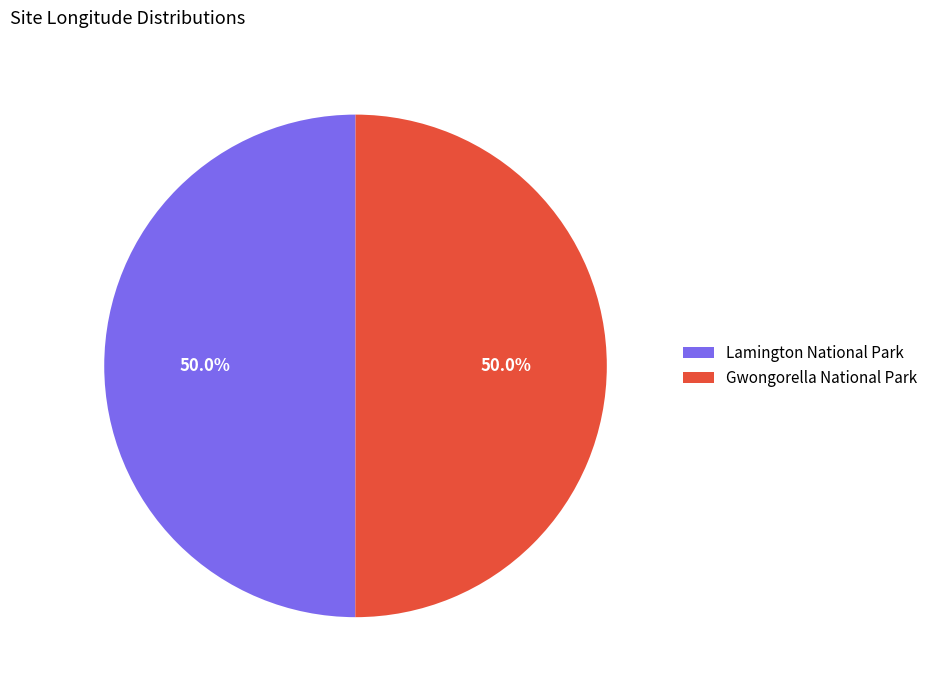

Approximately how many times larger is the value at Gwongorella National Park compared to Lamington National Park?

1.0